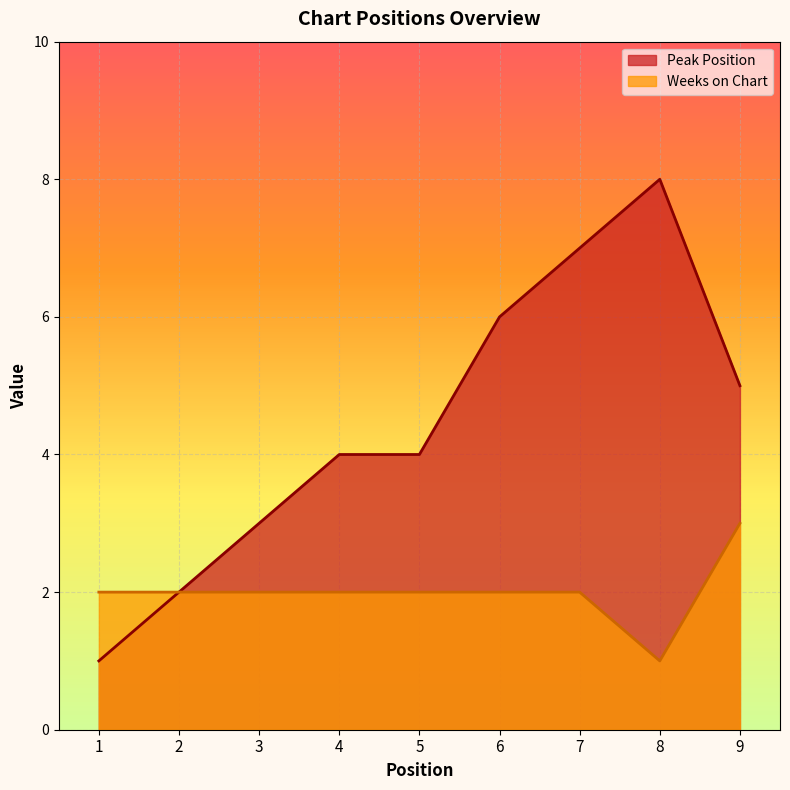

How many lines are shown in the chart?

2